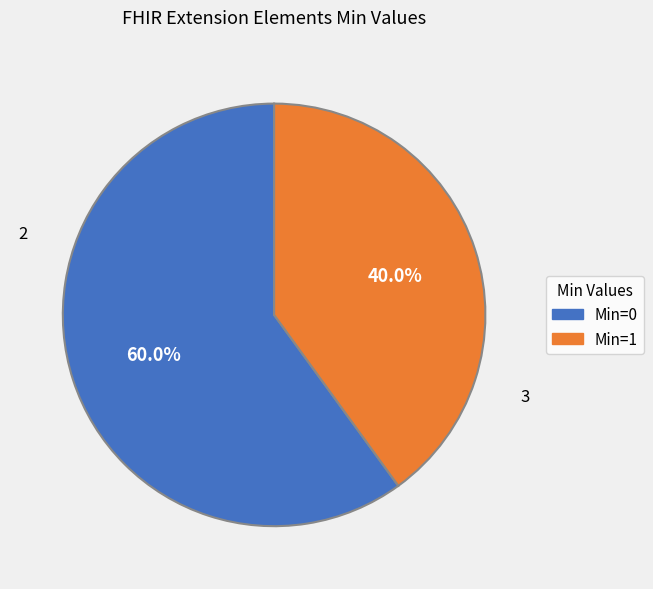

Does any single category account for the majority?

Yes